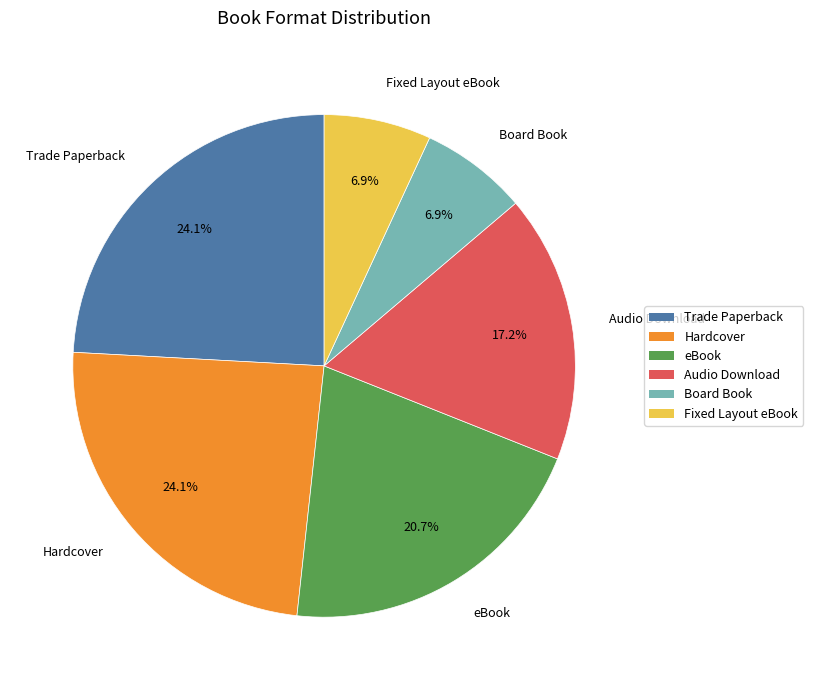

What is the ratio of the value at Fixed Layout eBook to the value at Trade Paperback?

0.3